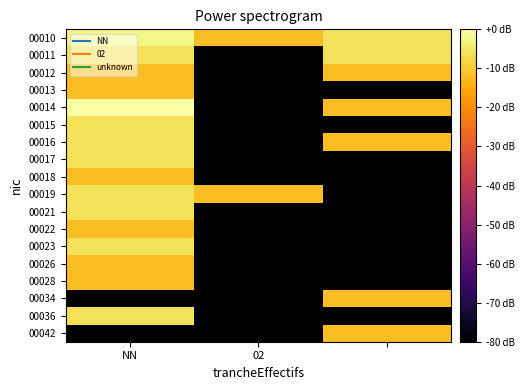

What is the minimum value shown in the chart?

-80.0